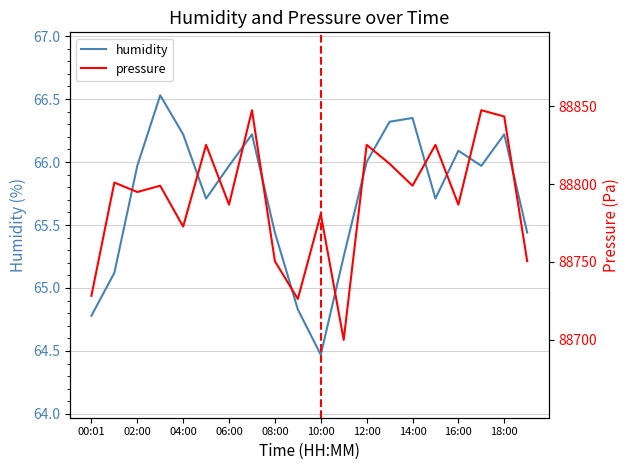

What is the highest value of the humidity series?

66.5